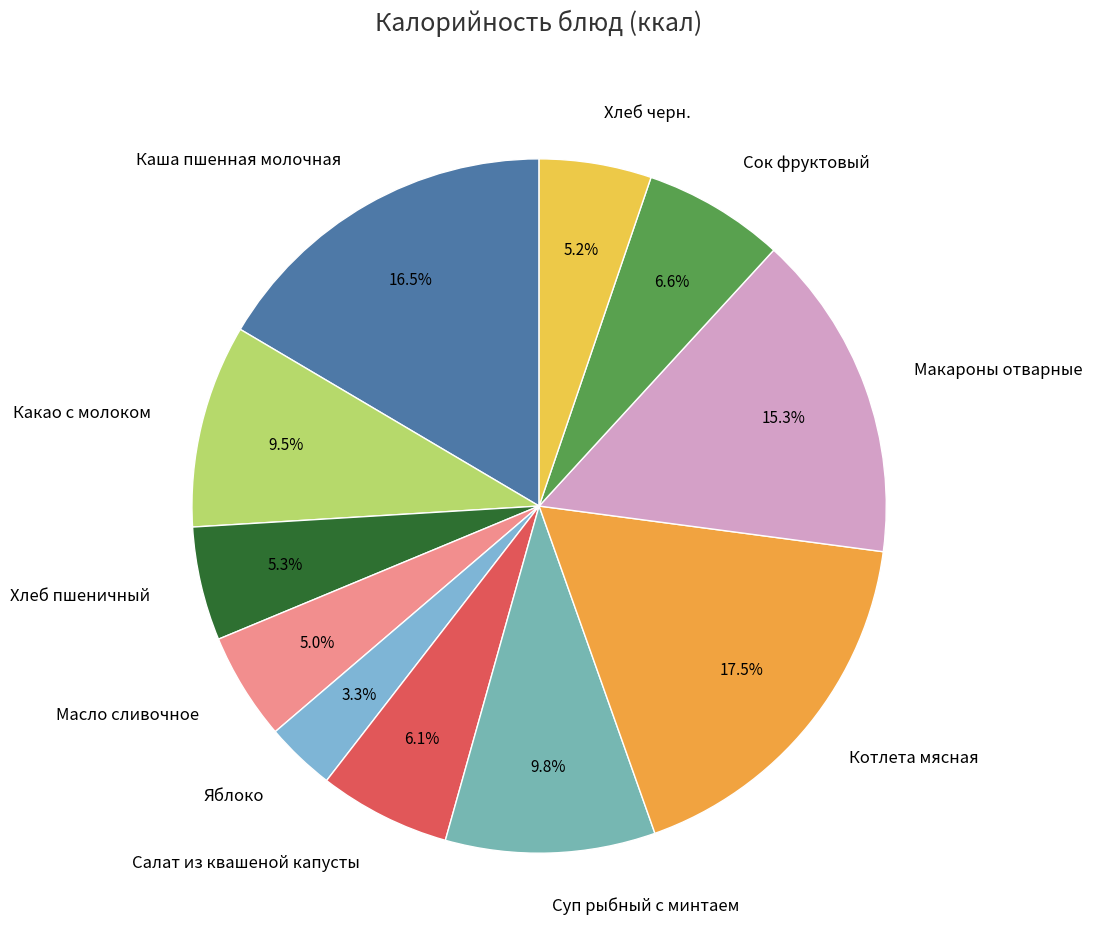

Which slice is the largest?

Котлета мясная